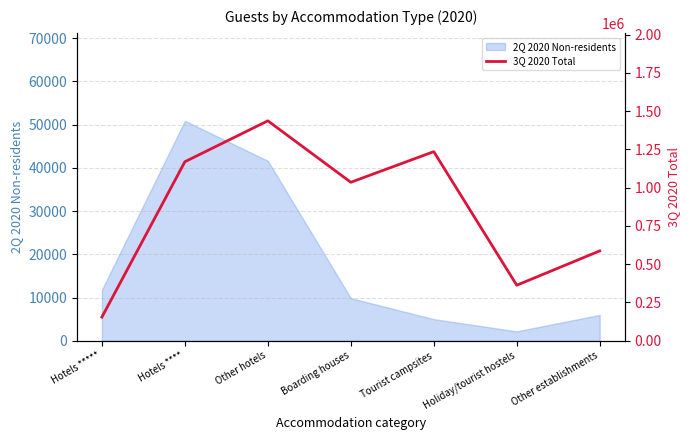

The value at Other establishments is 586774. True or false?

True